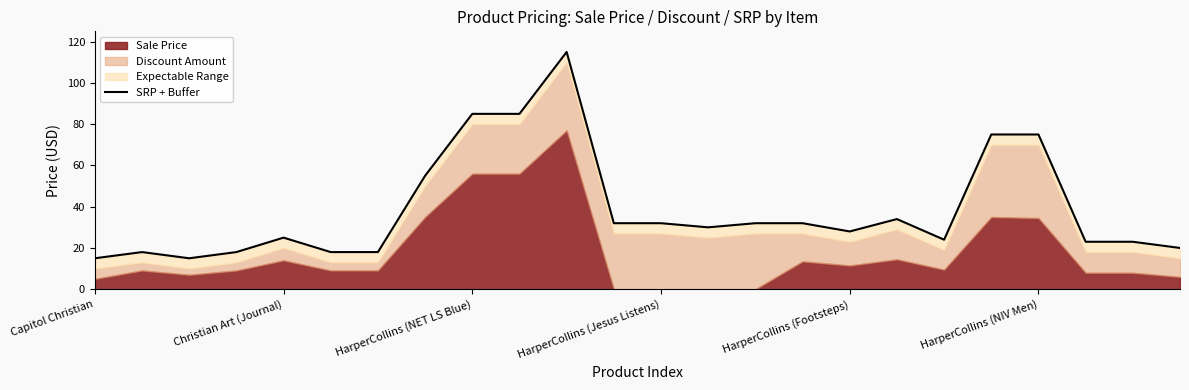

Approximately how many times larger is the value at 7 compared to 22?

2.4